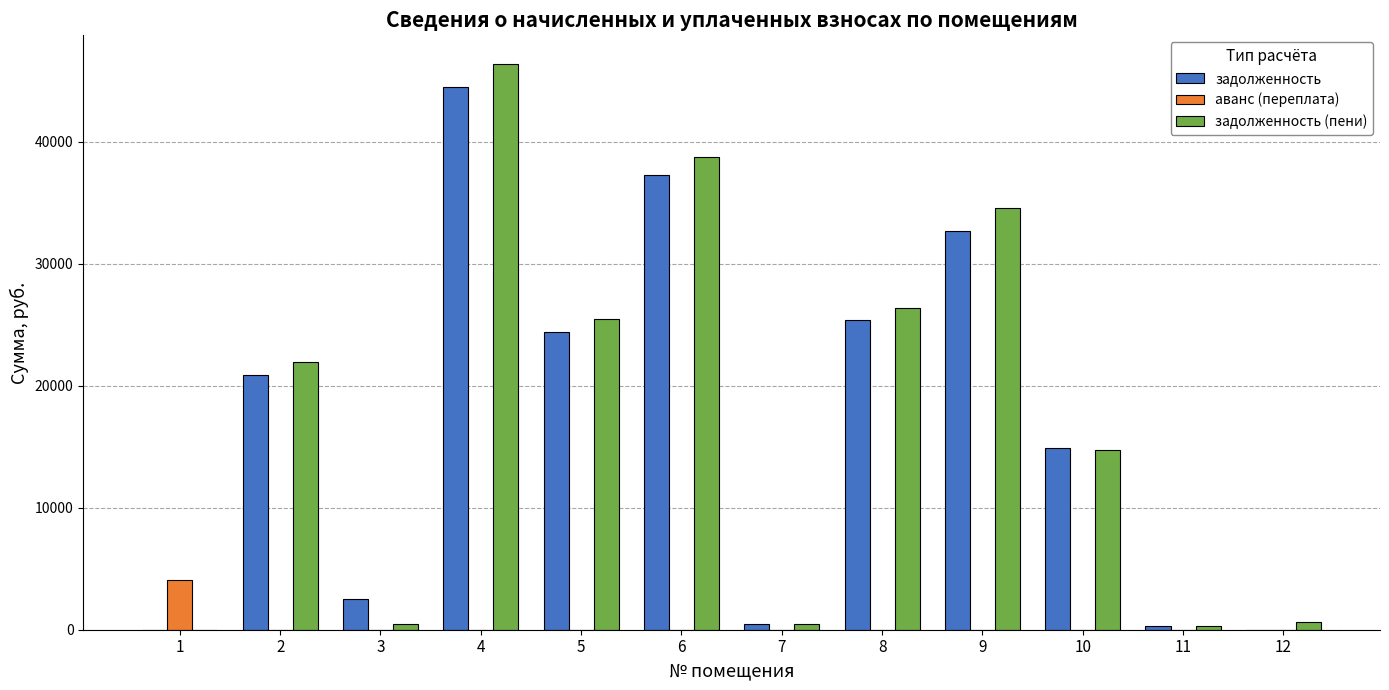

Which series has the largest total across all categories?

задолженность (пени)